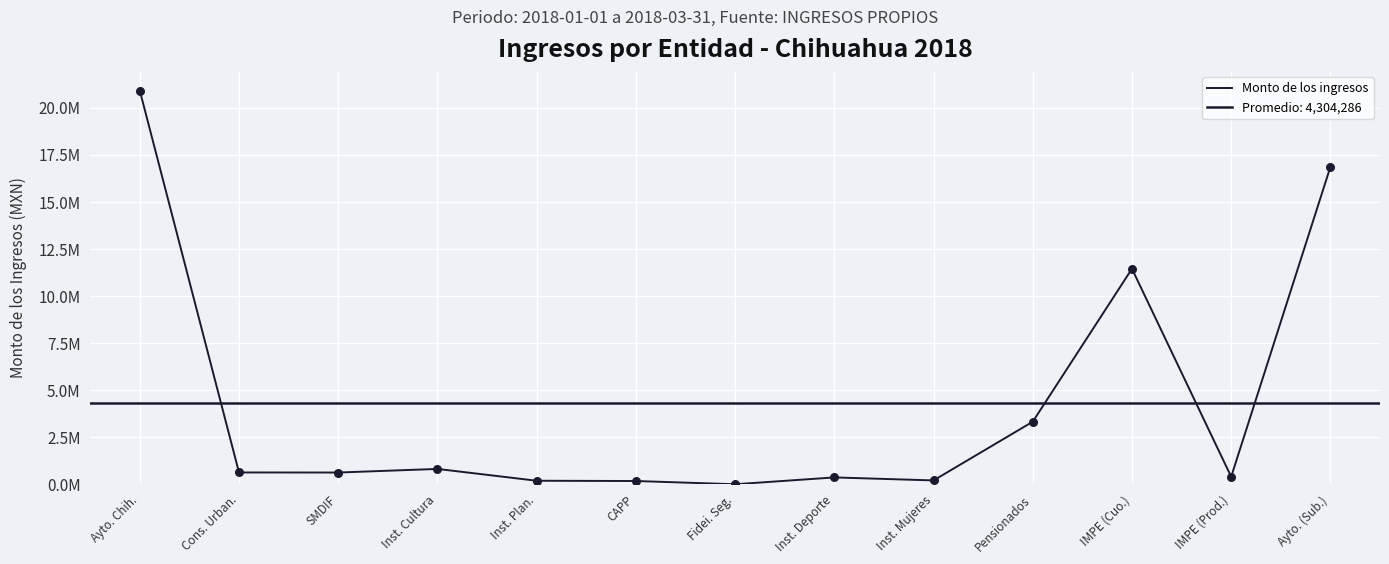

What is the change in value from Cons. Urban. to SMDIF?

-3660.5